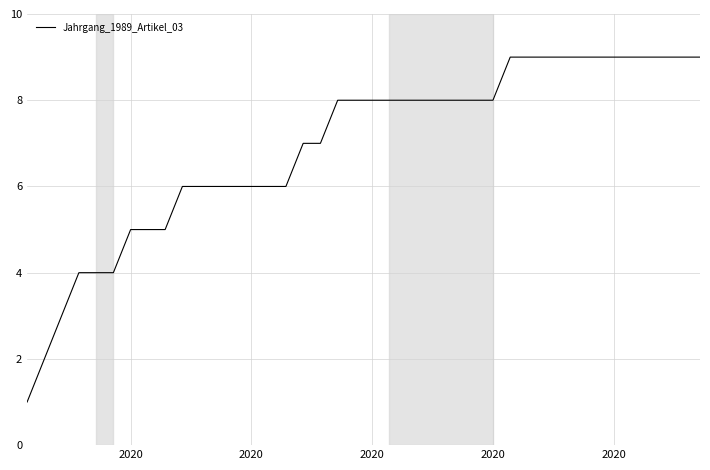

What is the maximum value shown in the chart?

9